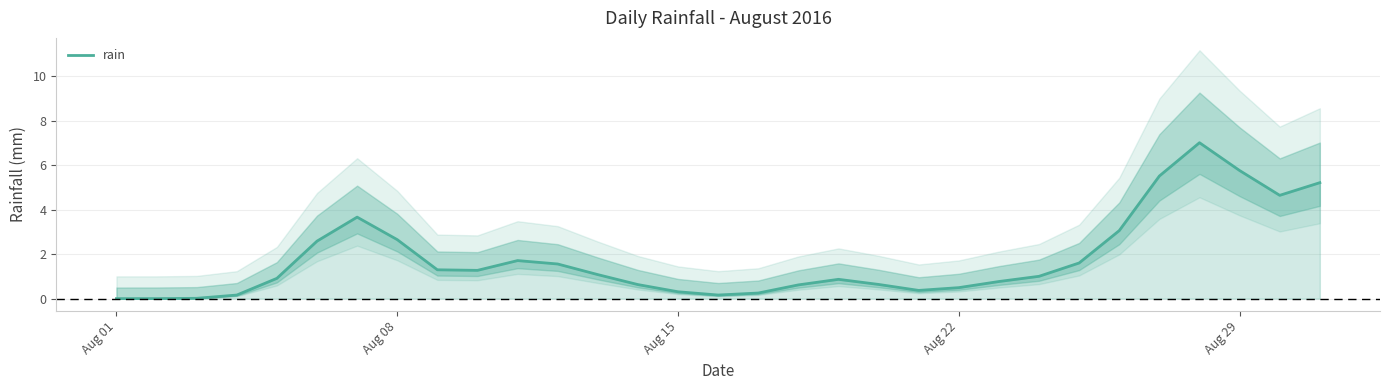

What is the highest value of the rain series?

7.0